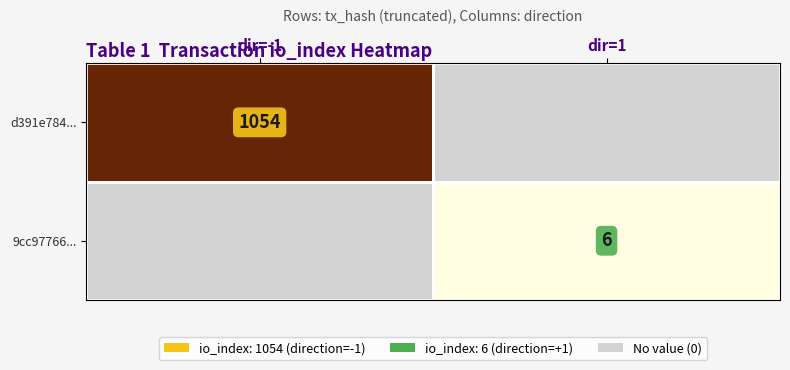

At dir=-1, list the series in order from smallest to largest.

9cc97766..., d391e784...